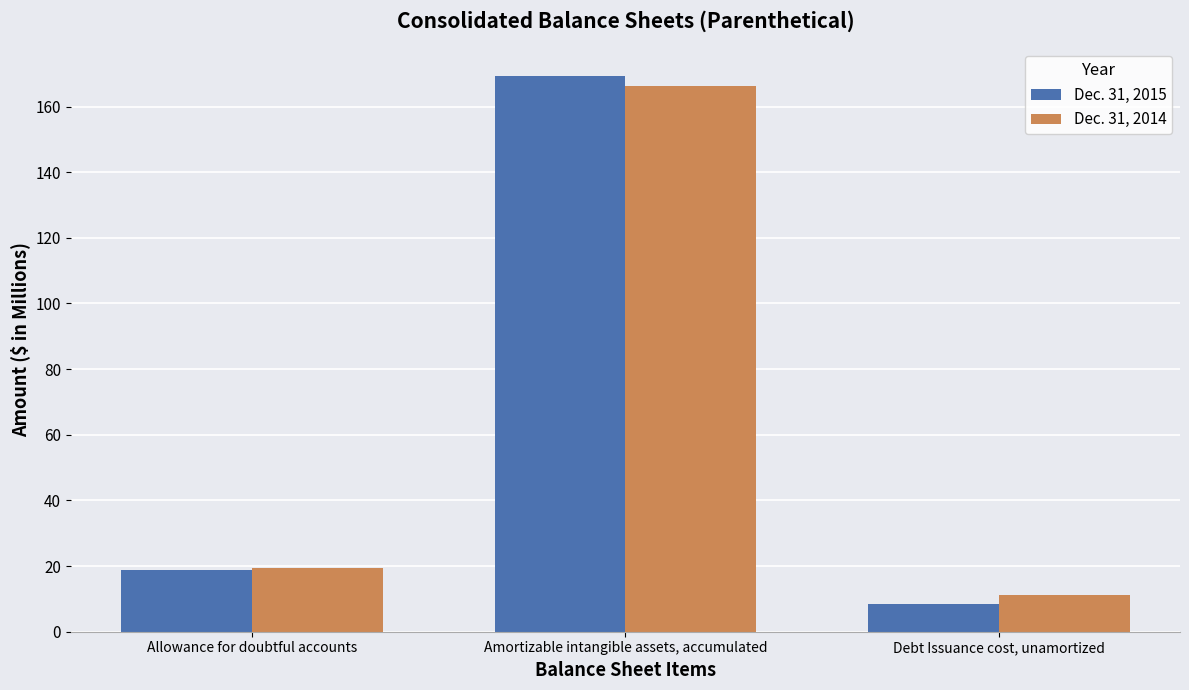

True or false: Dec. 31, 2014 has a value of 16.7 at Debt Issuance cost, unamortized.

False